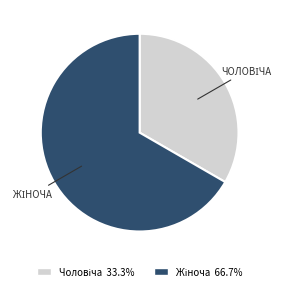

Is there a majority slice in this chart?

Yes